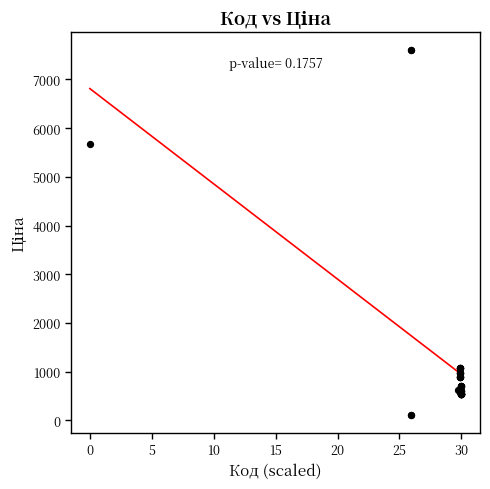

What Y value in the scatter plot is closest to 3855?

5673.8